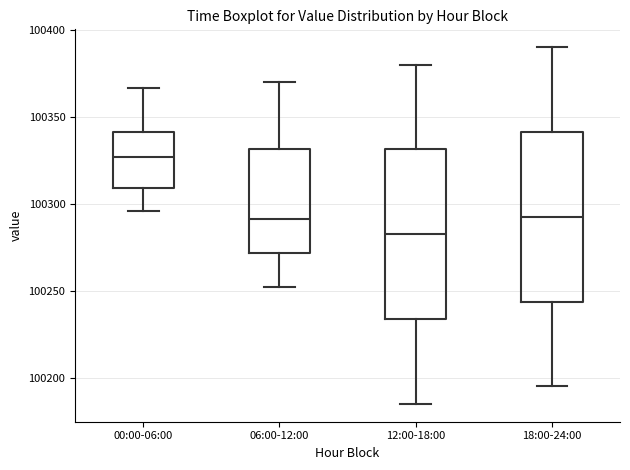

Which box's median line is the lowest?

12:00-18:00